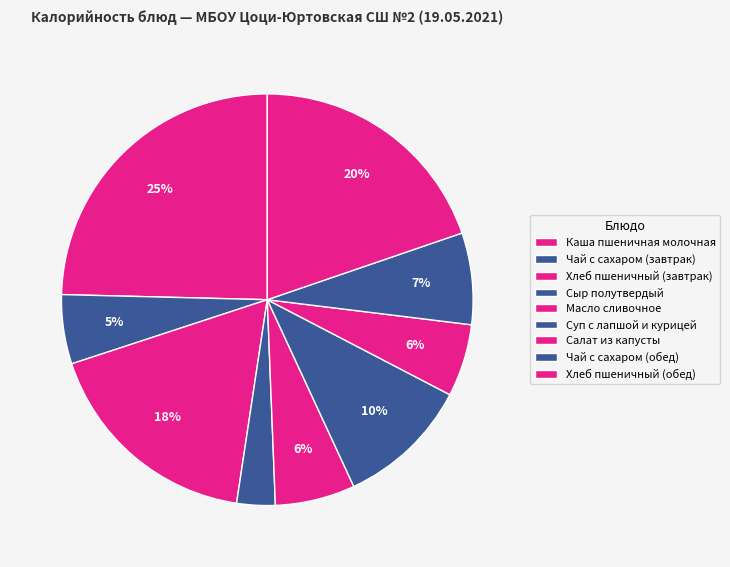

Approximately how many times larger is the value at Суп с лапшой и курицей compared to Хлеб пшеничный (обед)?

0.5